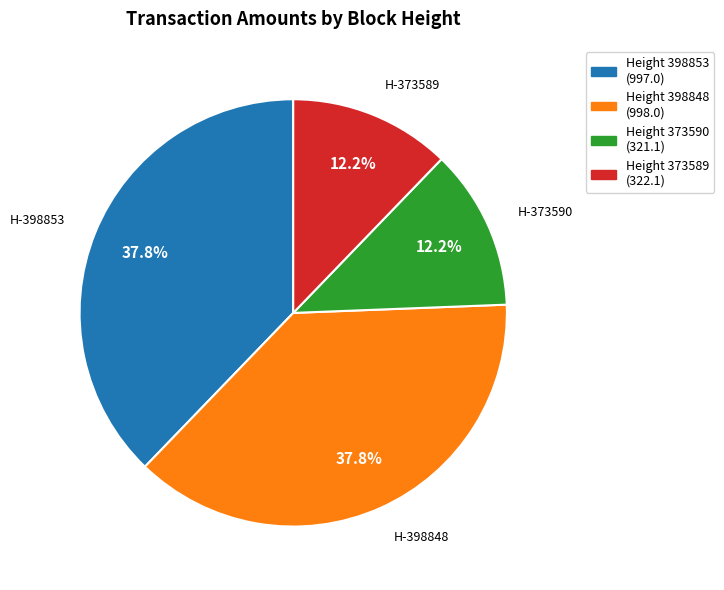

Is there any slice that represents more than half of the pie?

No